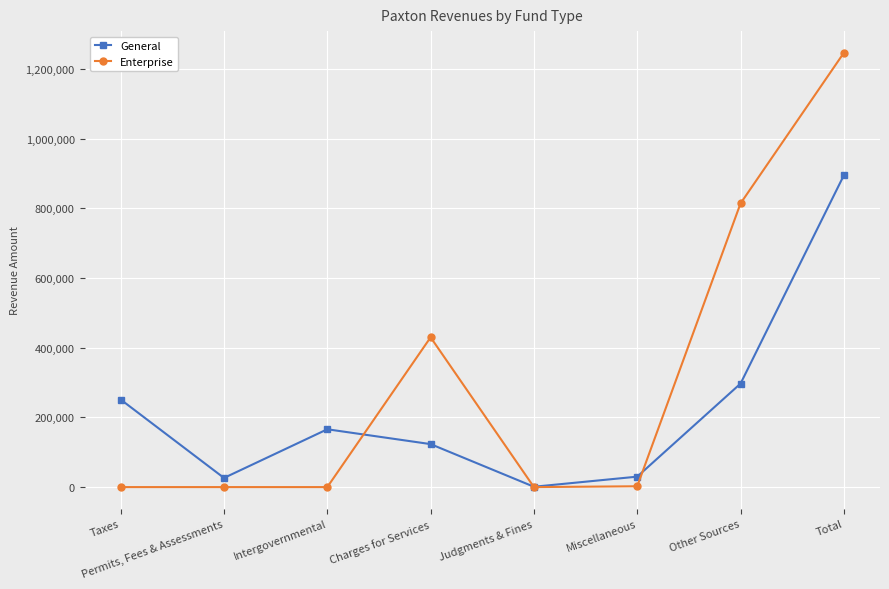

Is it true that Enterprise equals 614423 at Charges for Services?

False